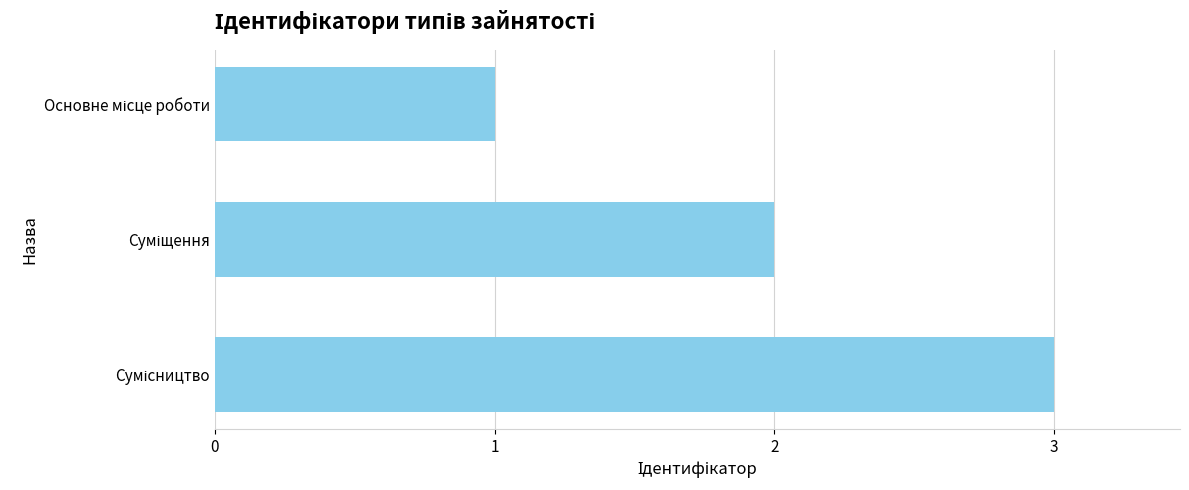

Does the chart contain stacked bars?

No